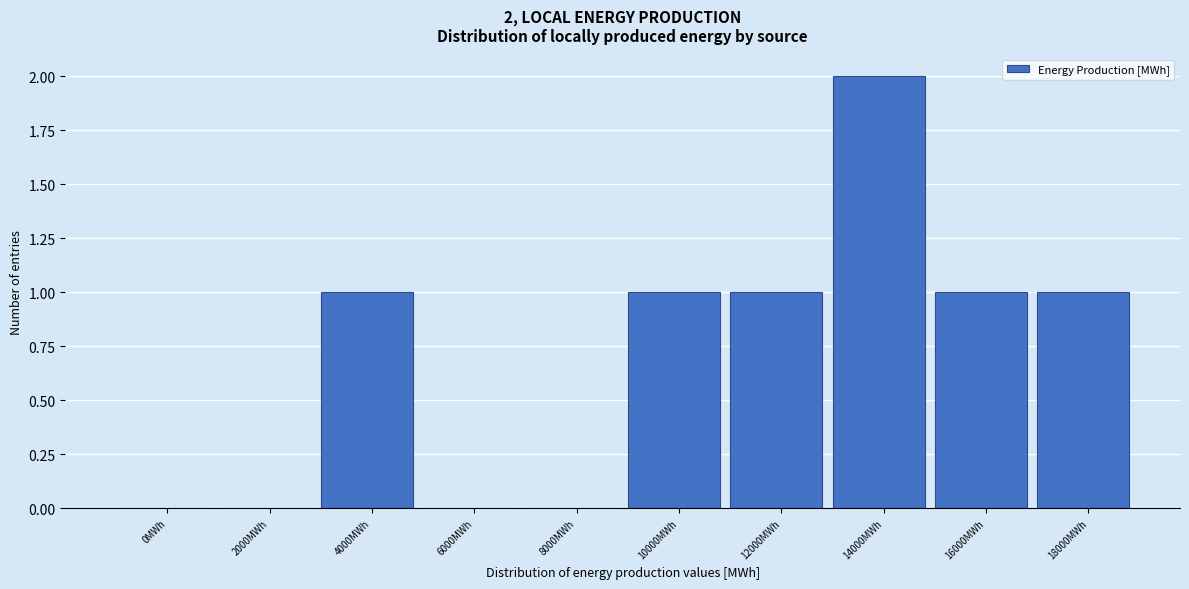

Reading left to right, list all the values displayed in this chart.

0MWh=0	2000MWh=0	4000MWh=1	6000MWh=0	8000MWh=0	10000MWh=1	12000MWh=1	14000MWh=2	16000MWh=1	18000MWh=1